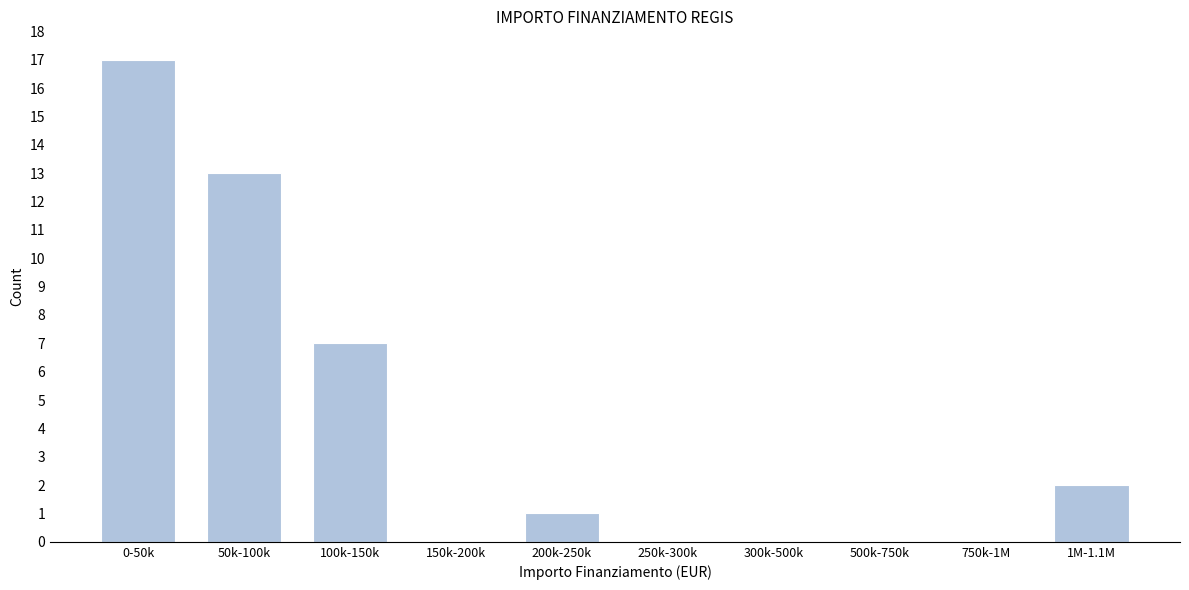

Reading left to right, list all the values displayed in this chart.

0-50k=17	50k-100k=13	100k-150k=7	150k-200k=0	200k-250k=1	250k-300k=0	300k-500k=0	500k-750k=0	750k-1M=0	1M-1.1M=2